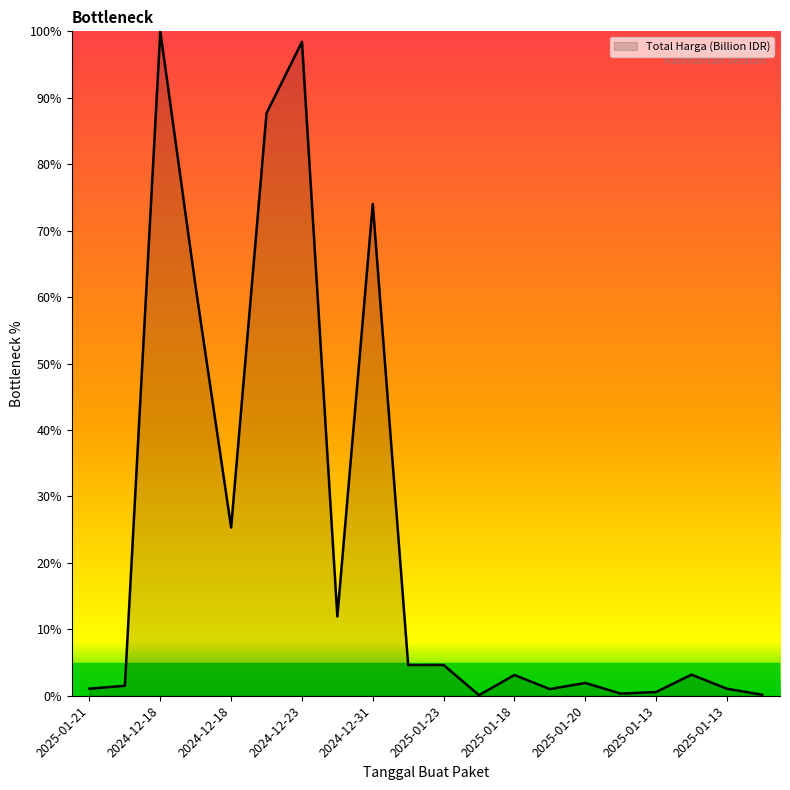

Does the chart have visible grid lines?

No